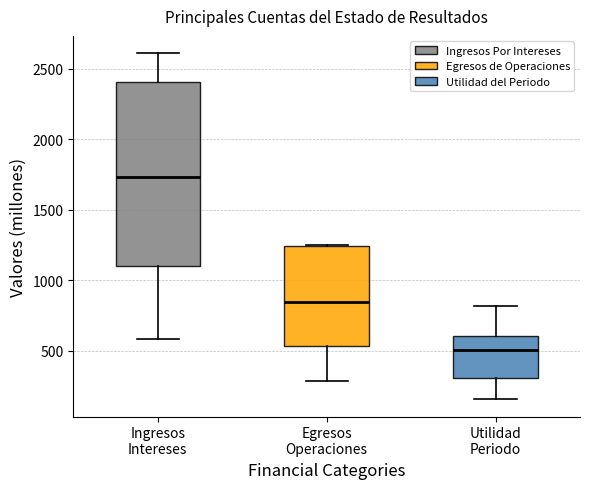

Comparing the boxes themselves (not the whiskers), which one is the tallest?

Ingresos Intereses